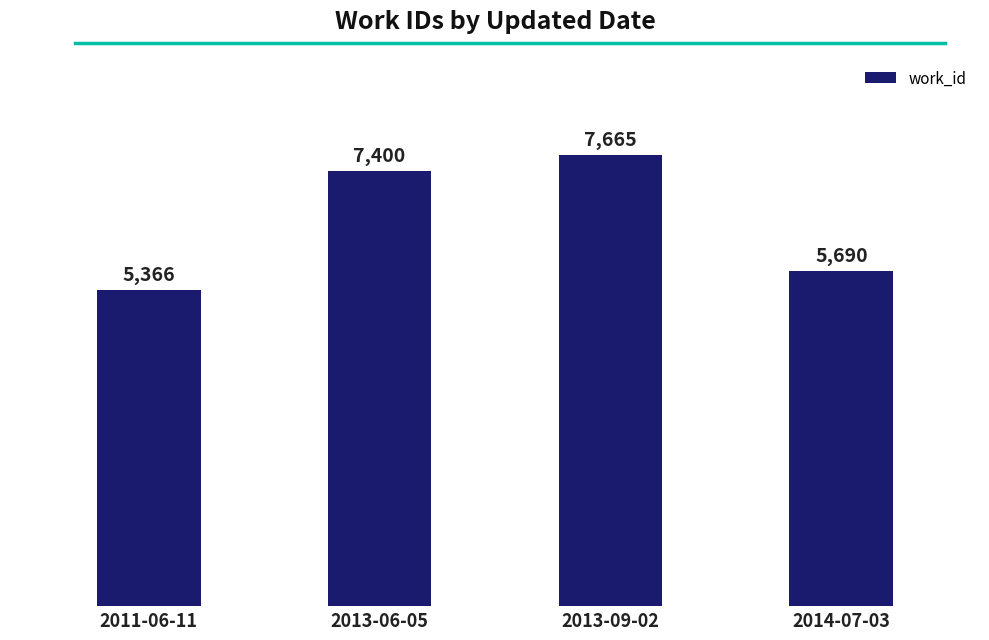

At which label is the value closest to 6515?

2014-07-03